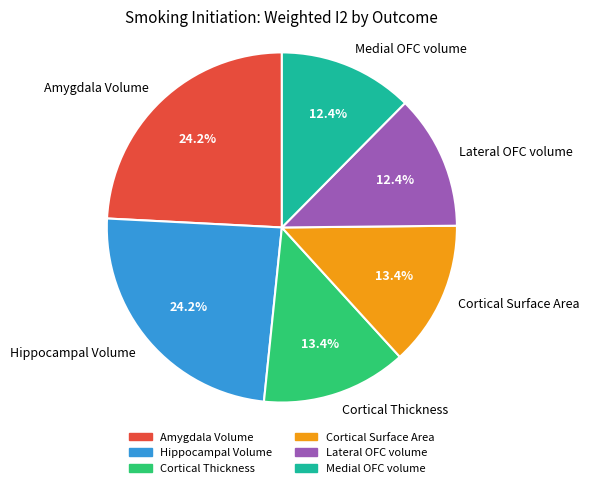

The Cortical Thickness slice represents 4% of the pie. True or false?

False